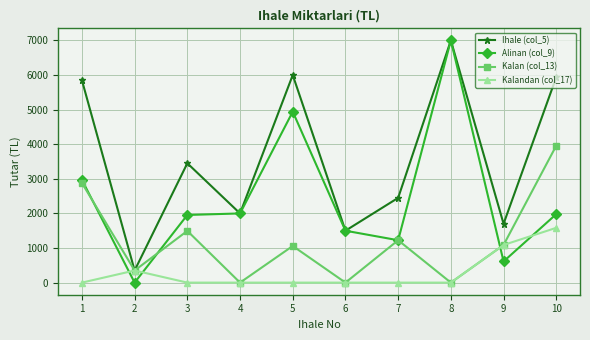

What is the sum of all Alinan (col_9) values?

24183